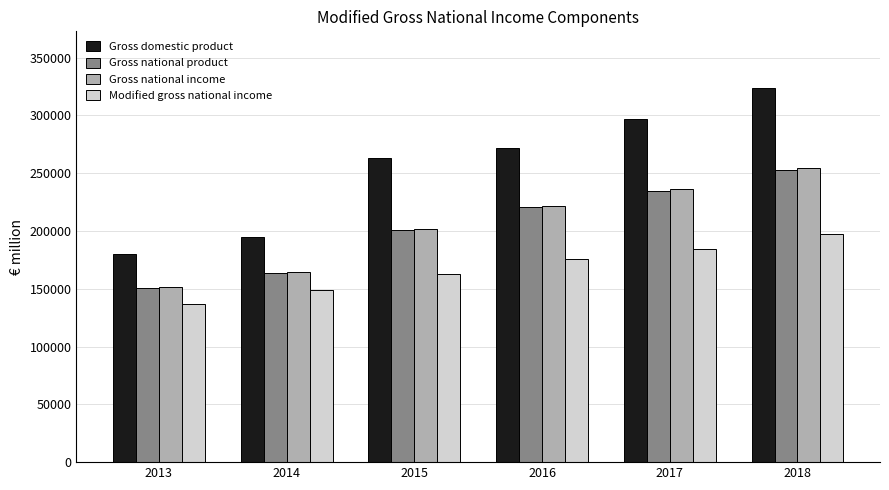

The value of Gross national product at 2016 is 86375.8. True or false?

False